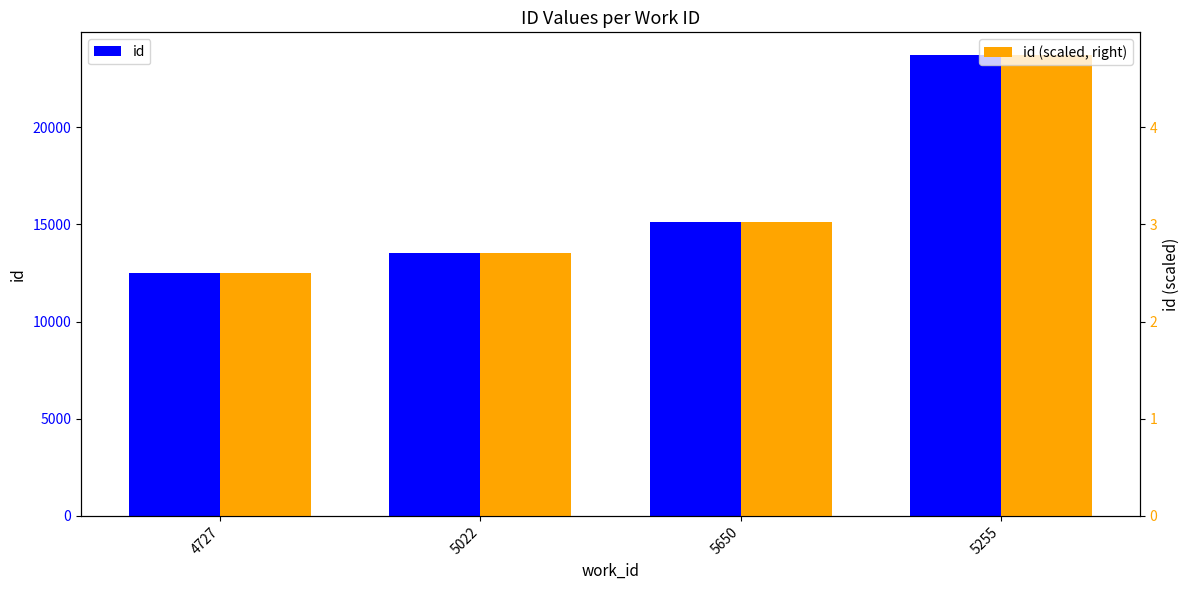

What is the sum of the id values at 5650 and 5255?

38800.0